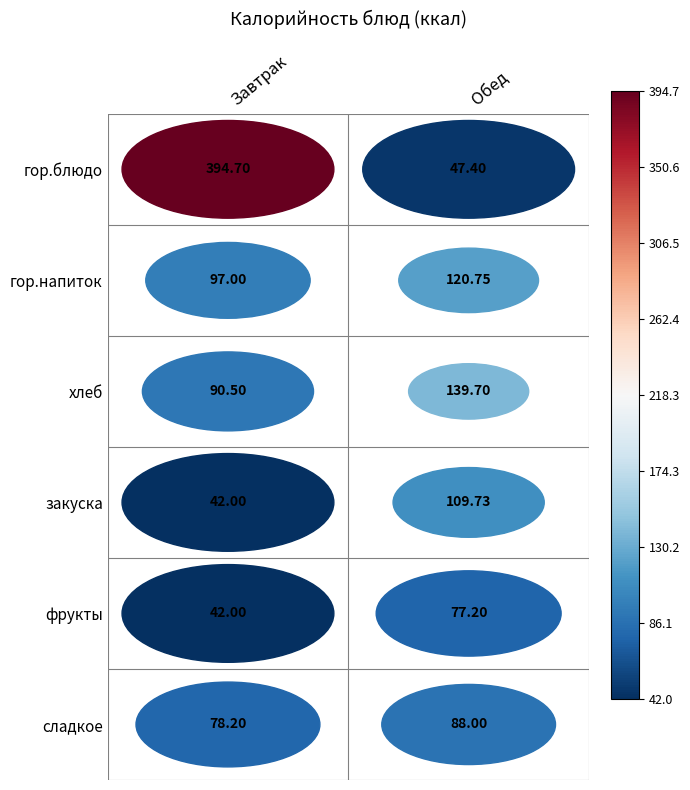

Is it true that Завтрак equals 42.0 at 5?

False